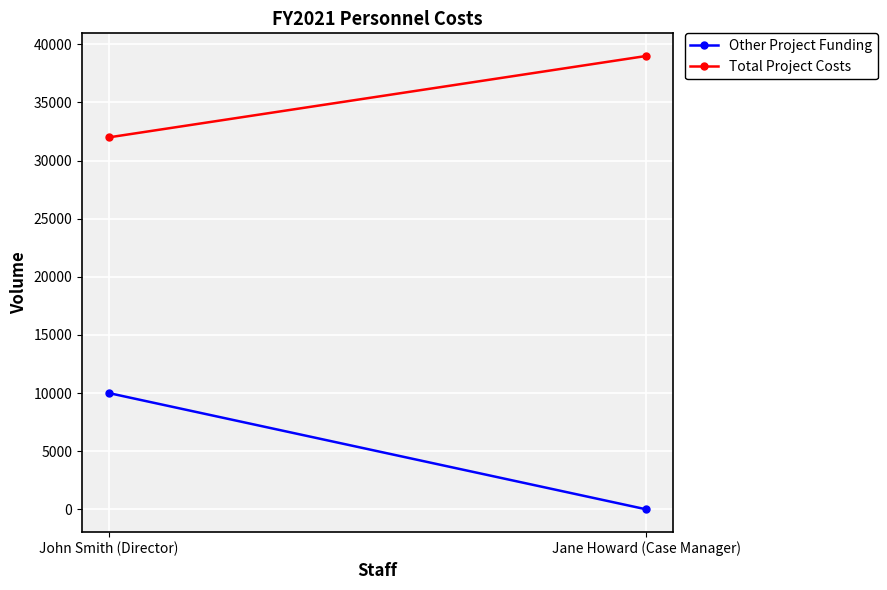

List the series in order of their overall mean, highest first.

Total Project Costs, Other Project Funding